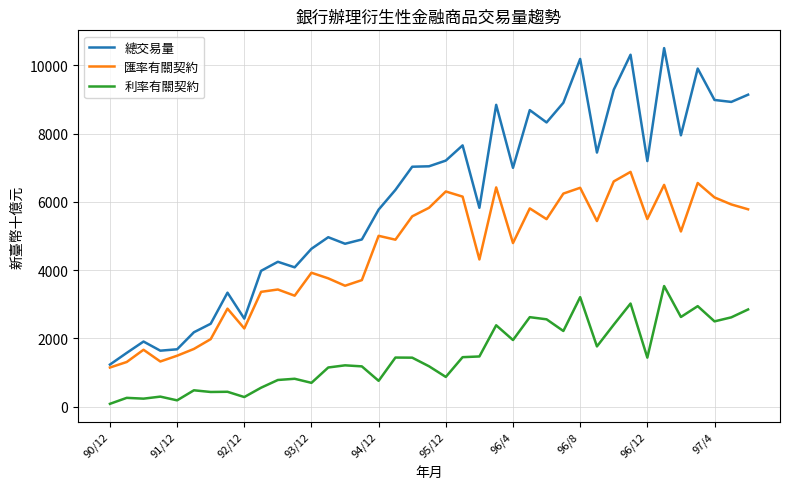

List the series in order of their overall mean, highest first.

總交易量, 匯率有關契約, 利率有關契約